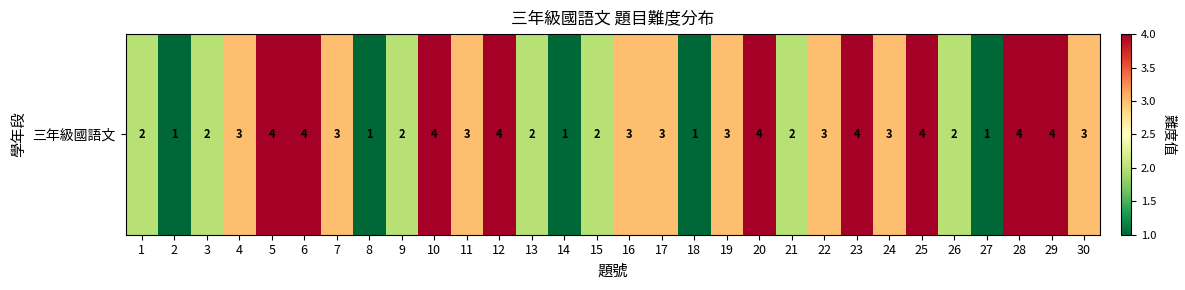

Reading left to right, extract all data points from this chart.

2	1	2	3	4	4	3	1	2	4	3	4	2	1	2	3	3	1	3	4	2	3	4	3	4	2	1	4	4	3